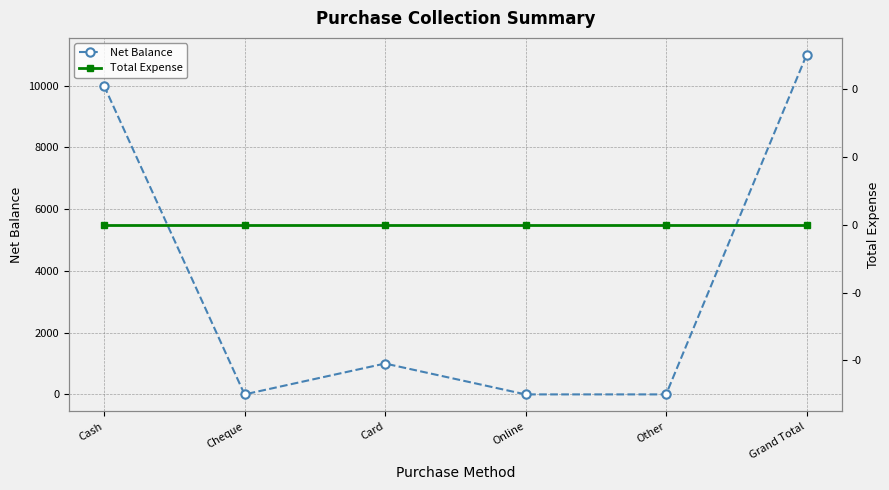

Count the number of data series in this chart.

2